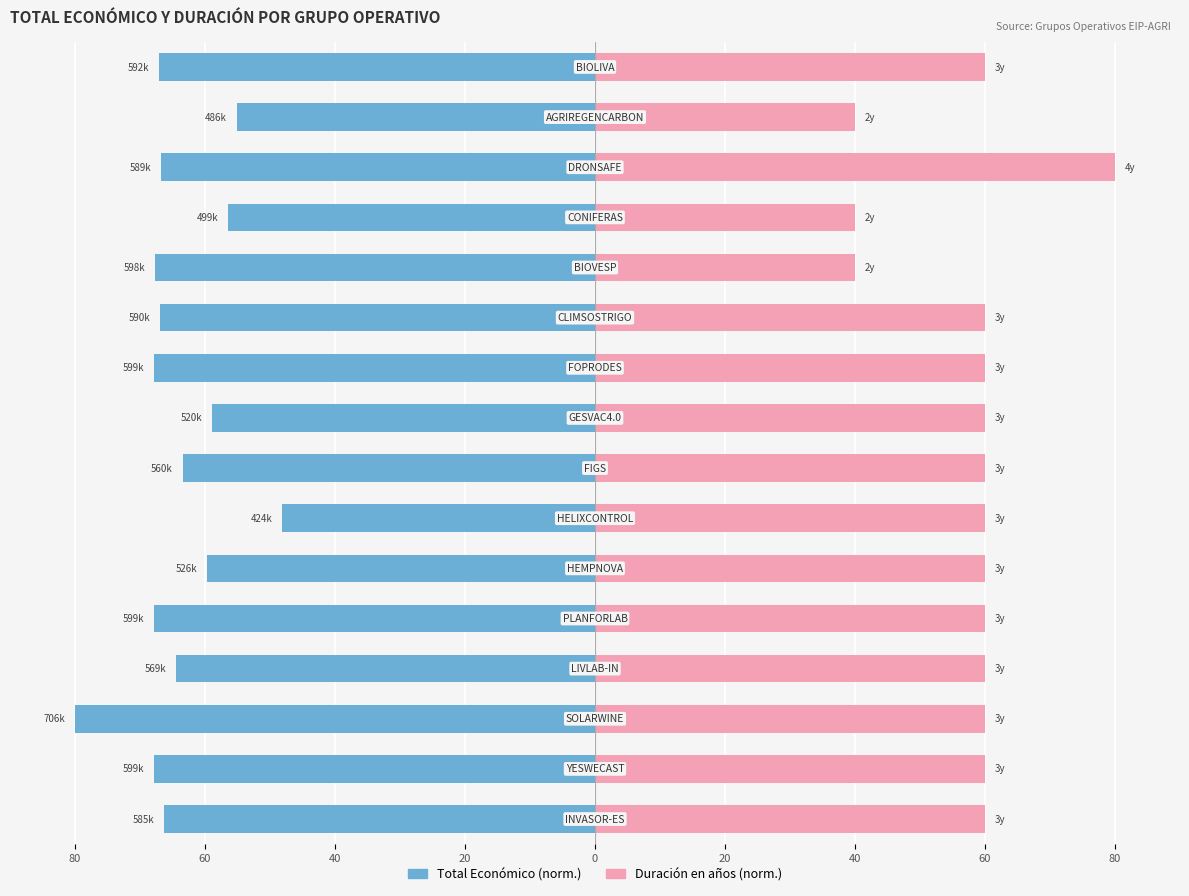

Is it true that Duración (años, norm.) equals 37.9 at 80?

False